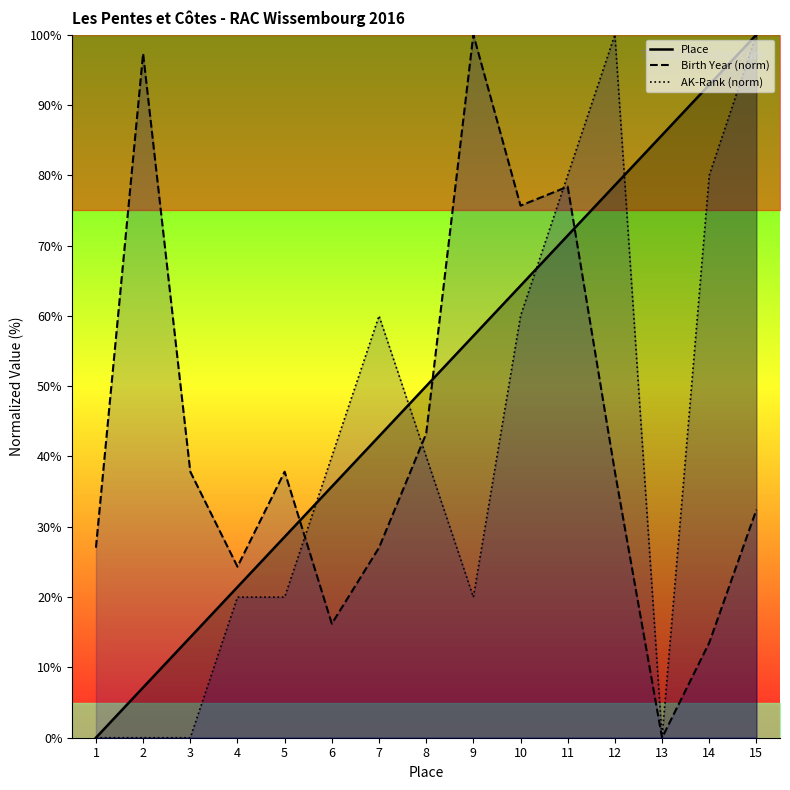

Where is Birth Year (norm) nearest to the value 50?

8